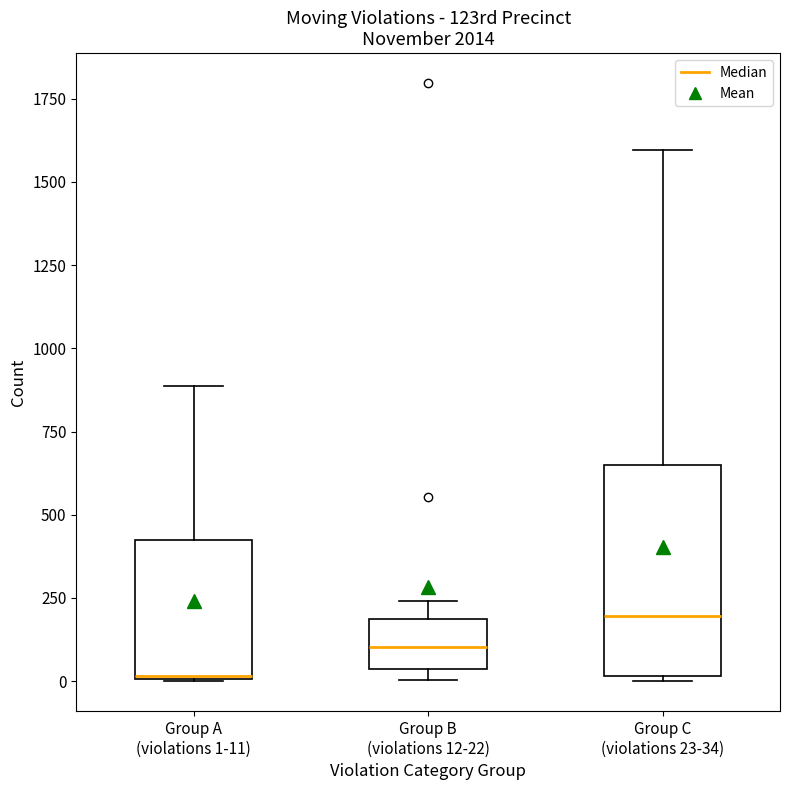

Reading left to right, read every box against the y-axis: the position of its median line, the range the box covers, and the ends of its whiskers. The values are not printed on the chart, so give them approximately, as read against the axis.

Group A (violations 1-11): median 0, box 0 to 400, whiskers 0 to 900
Group B (violations 12-22): median 100, box 50 to 200, whiskers 0 to 250
Group C (violations 23-34): median 200, box 0 to 650, whiskers 0 to 1600